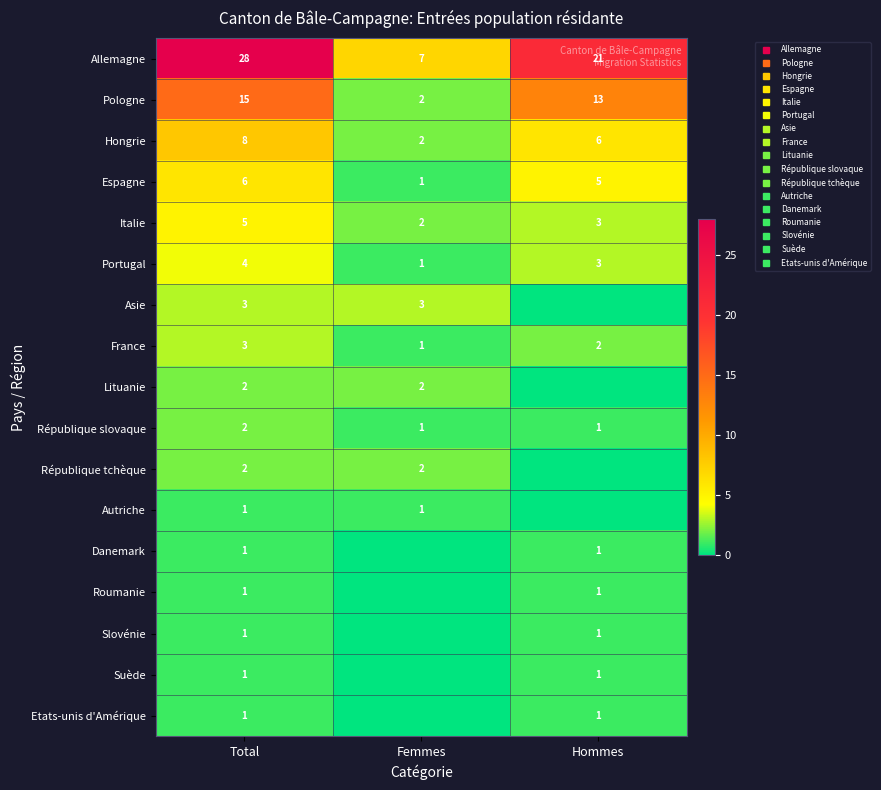

What is the approximate value of Espagne at Total?

6